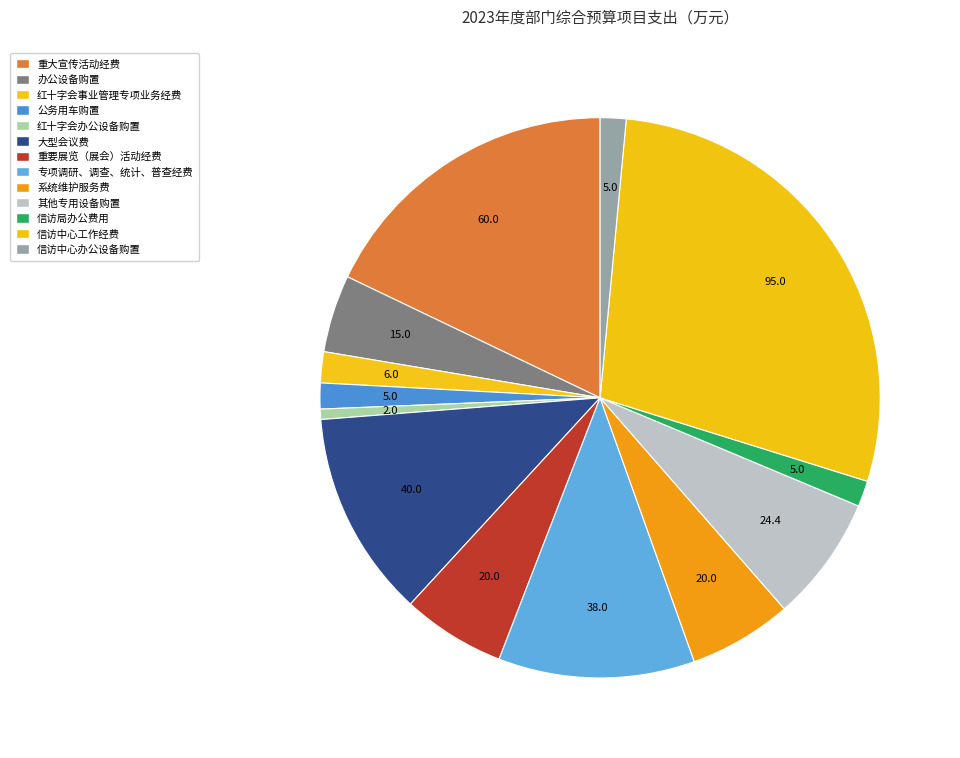

How many segments does this pie chart have?

13